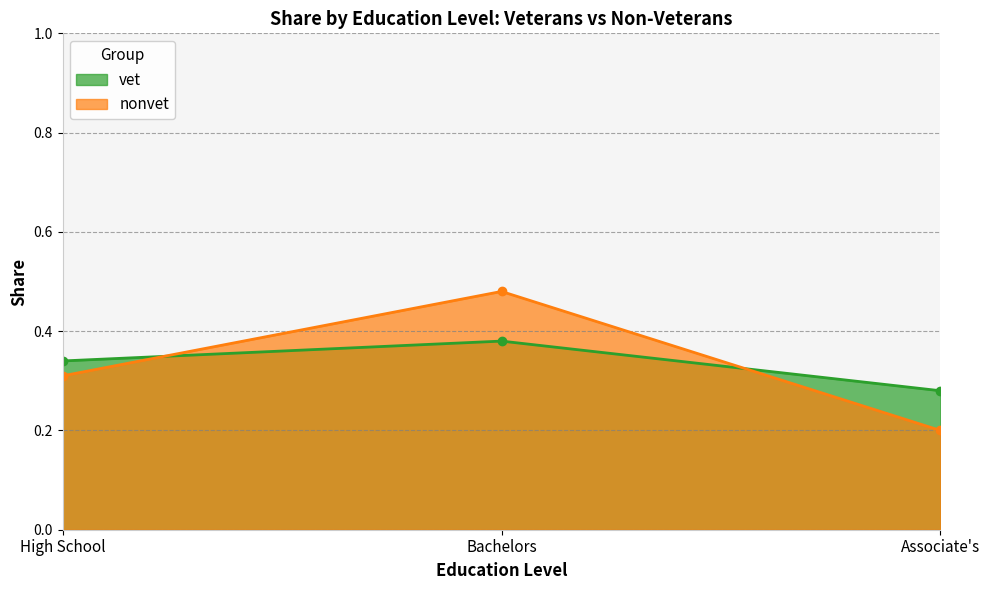

Rank the series by their maximum value, from lowest to highest.

vet, nonvet